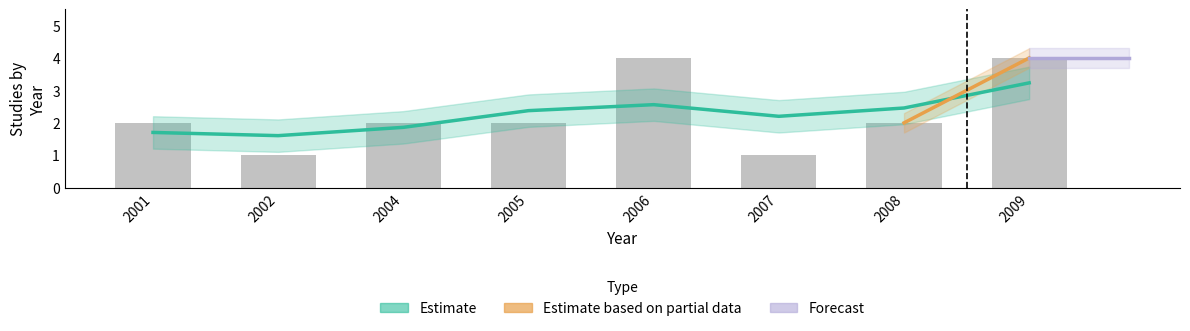

What is the smallest value displayed?

1